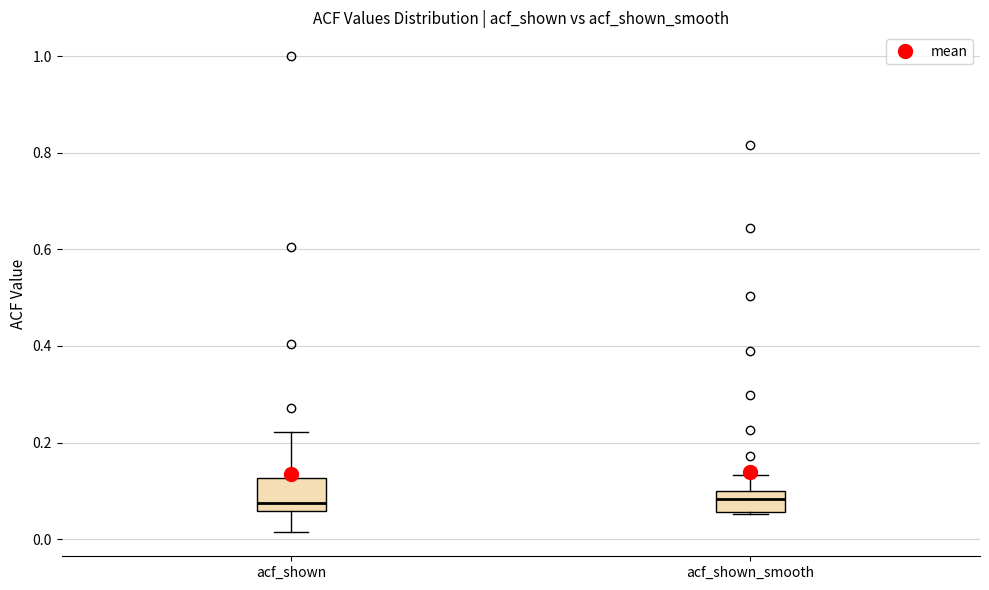

Reading left to right, transcribe this box plot: for each box, give where its median line is, the range the box spans, and where its two whiskers end, as read against the y-axis. The values are not printed on the chart, so give them approximately, as read against the axis.

acf_shown: median 0.08, box 0.06 to 0.12, whiskers 0.02 to 0.22
acf_shown_smooth: median 0.08, box 0.06 to 0.10, whiskers 0.06 to 0.14